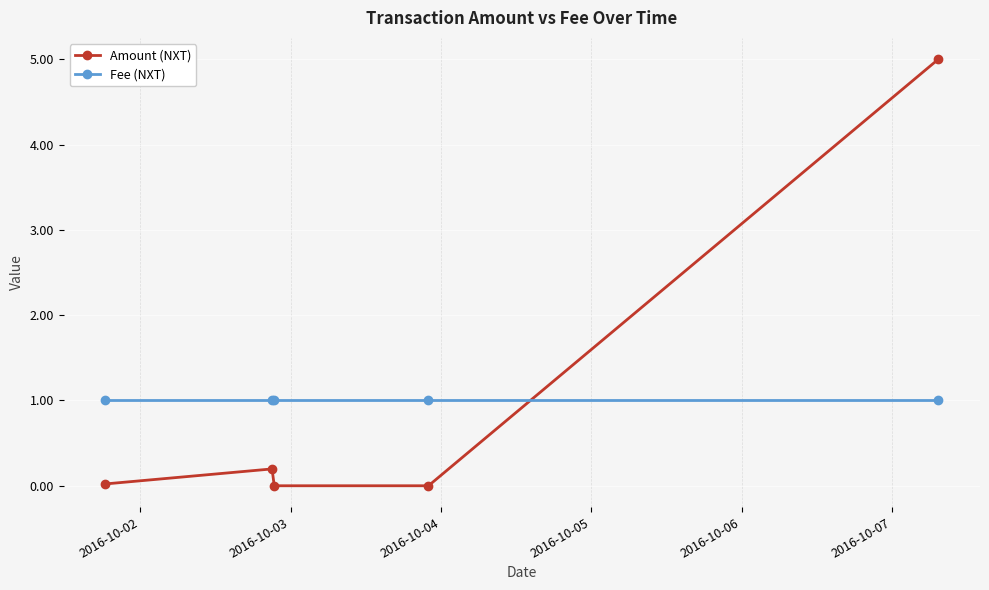

What are all the series names shown in the legend?

Amount (NXT), Fee (NXT)